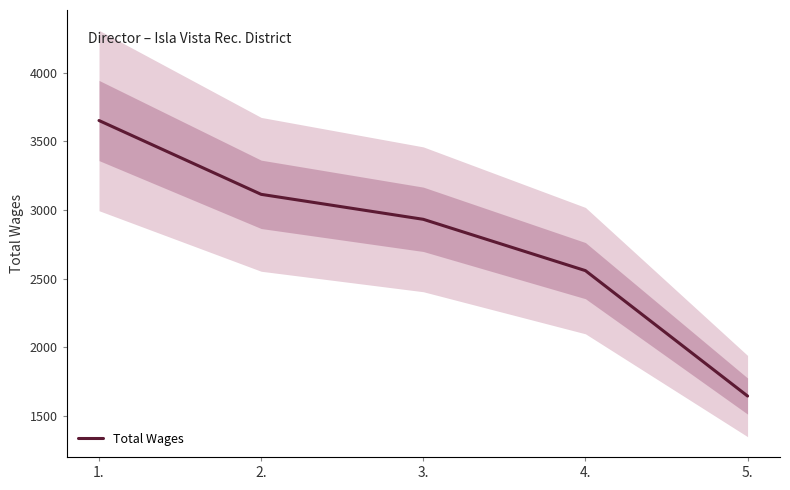

Reading right to left, extract all data points from this chart.

5.=1644	4.=2558	3.=2932	2.=3114	1.=3652